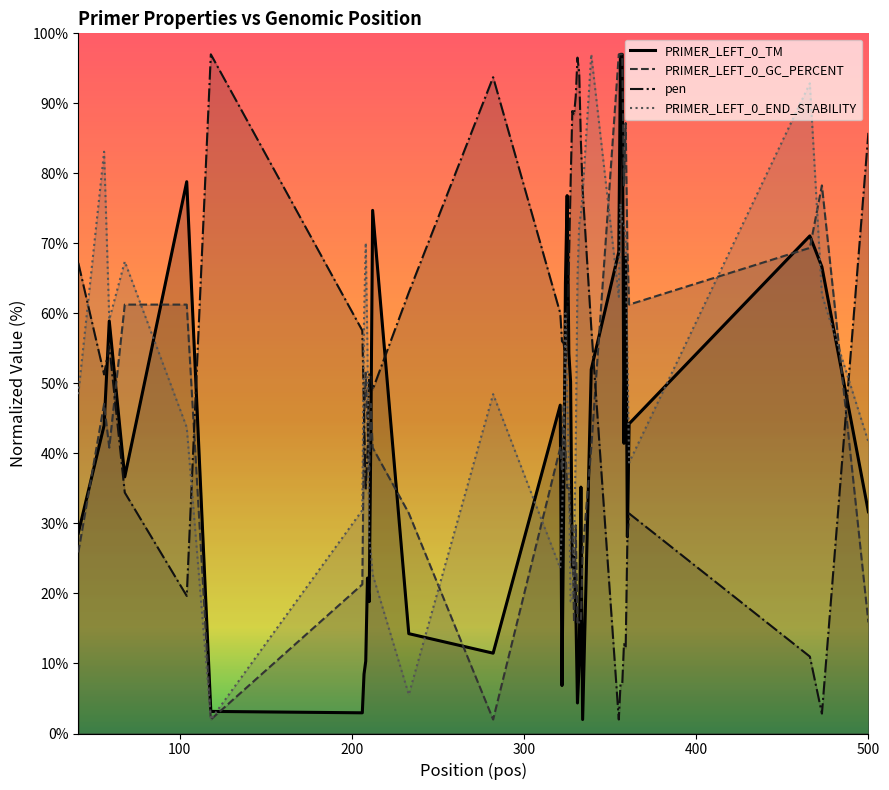

What is the value of the PRIMER_LEFT_0_GC_PERCENT point at the 3rd from the left?

40.8